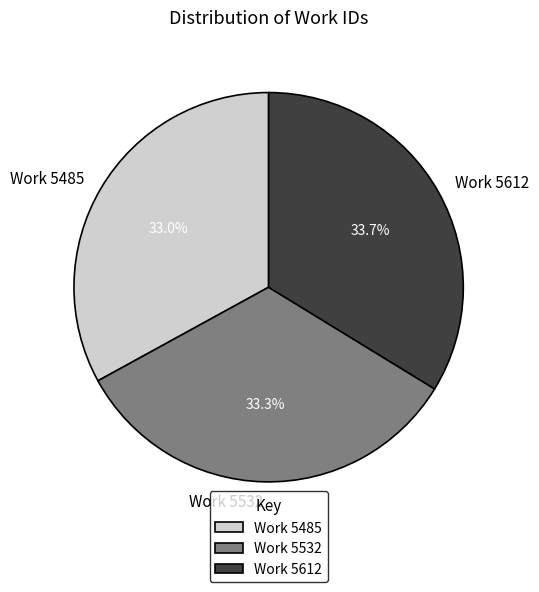

To the nearest percent, what is the difference between the largest and smallest slice percentages?

1%